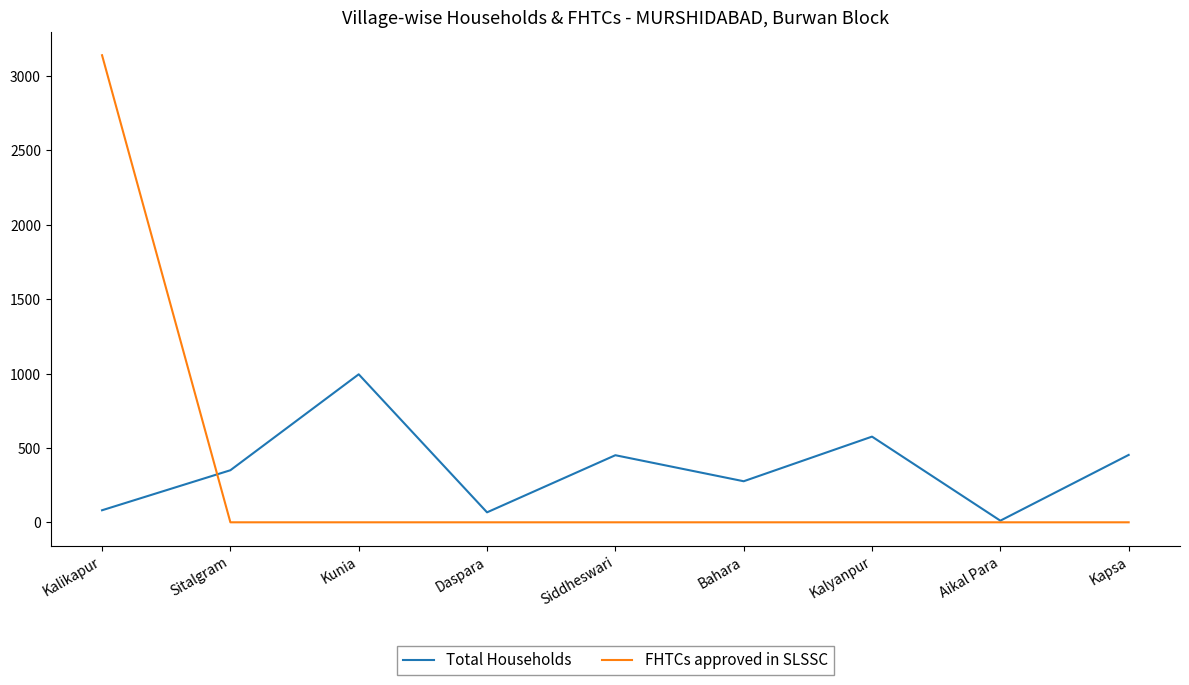

At how many categories does at least one series exceed 2965?

1